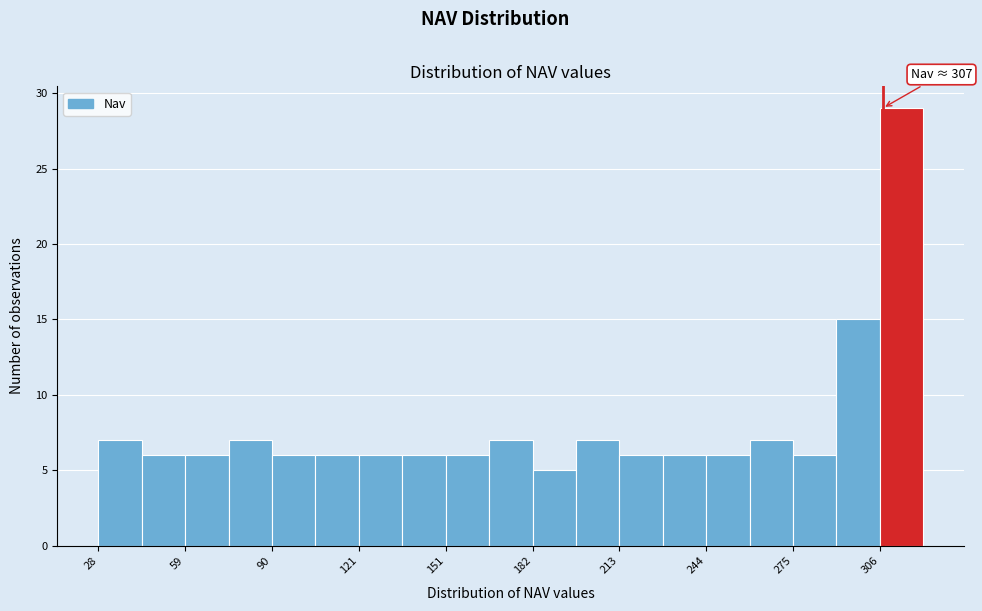

Read against the x-axis, roughly where is the centre of the tallest bar?

315